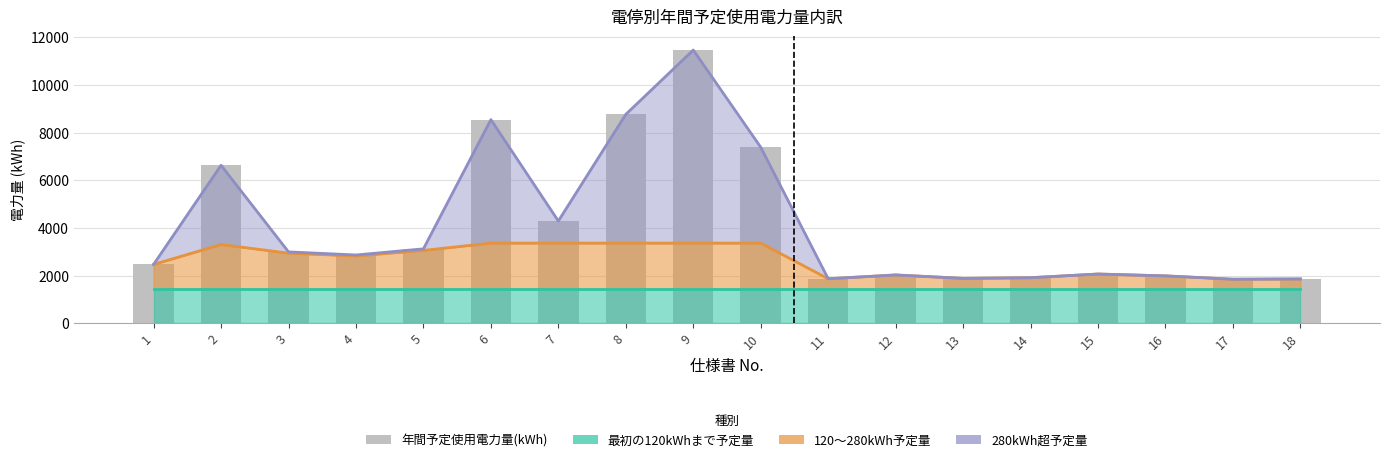

The chart shows a value of 2817 at 12. True or false?

False